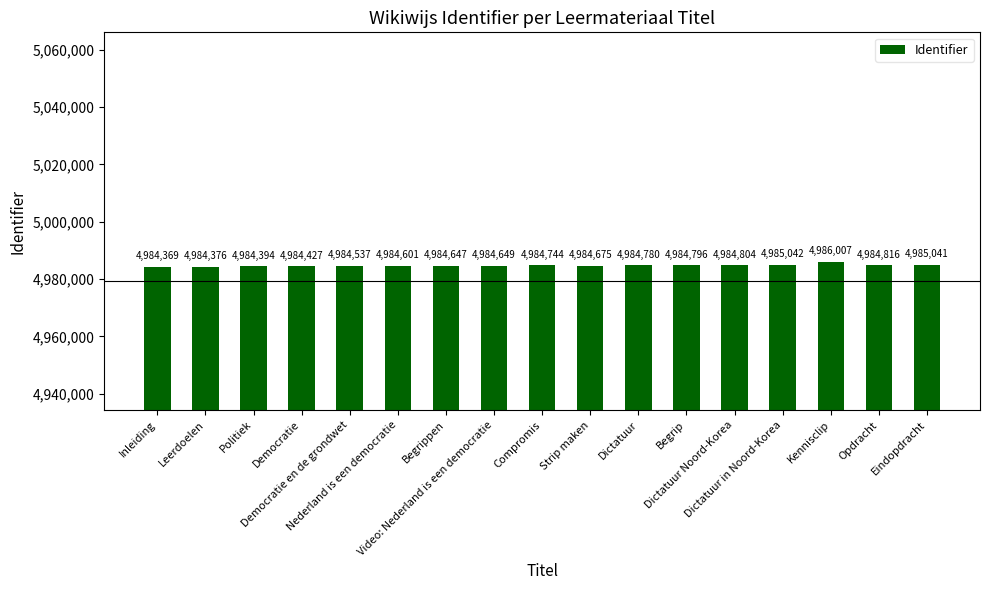

What is the average value?

4984747